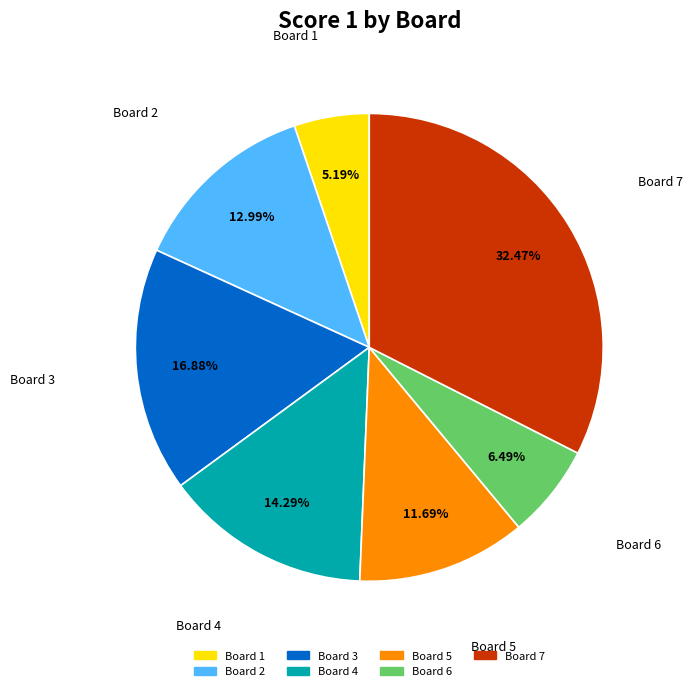

To the nearest percent, what is the difference between the Board 7 and Board 5 slice percentages?

21%